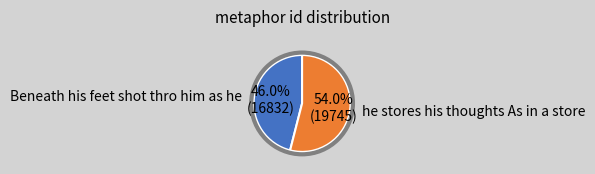

Does any single category account for the majority?

Yes